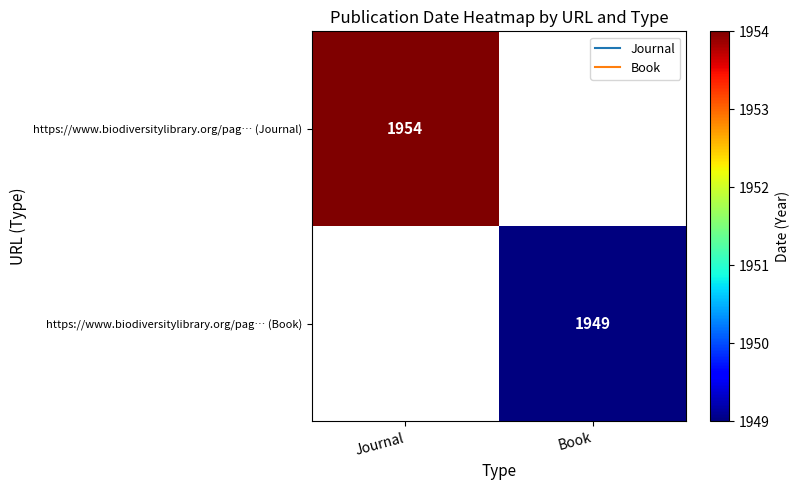

Which category has the lowest value across all series?

Book